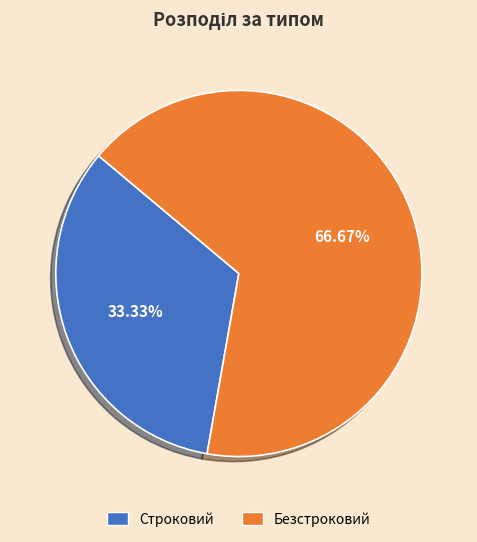

How many slices are in this pie chart?

2